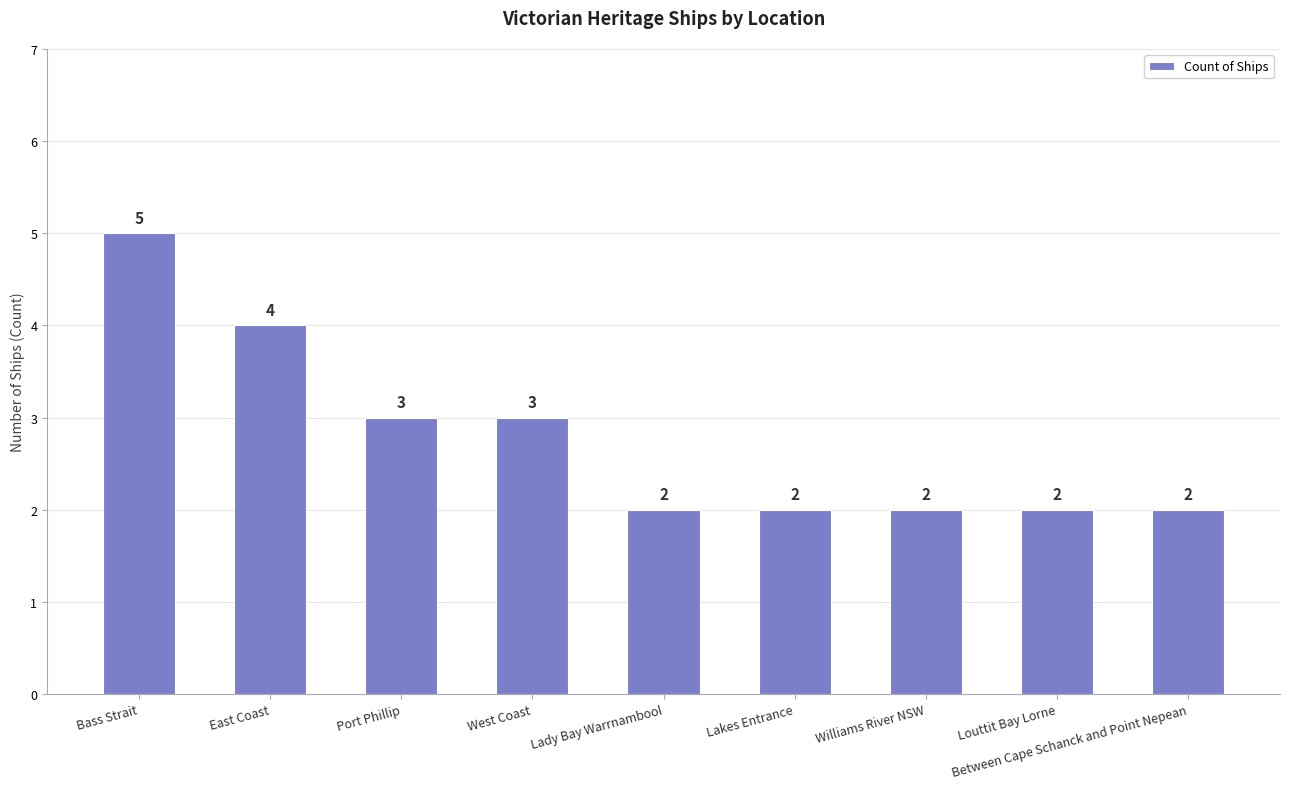

What is the smallest value displayed?

2